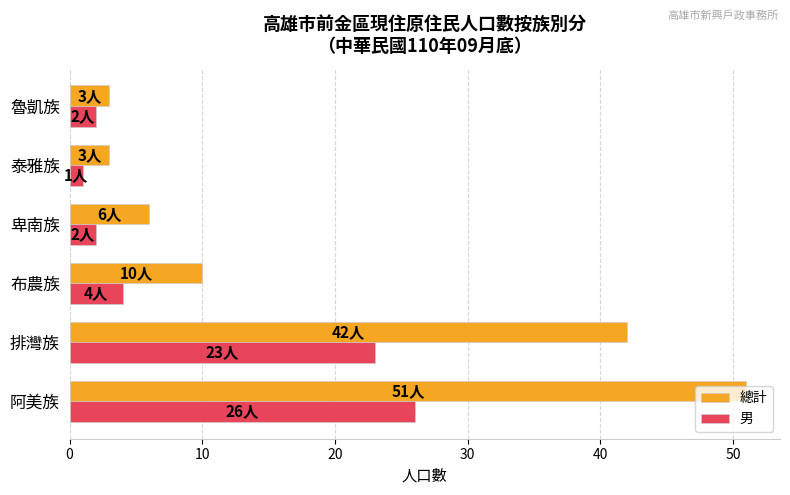

What is the difference between the second highest and second lowest values in the 總計 series?

39